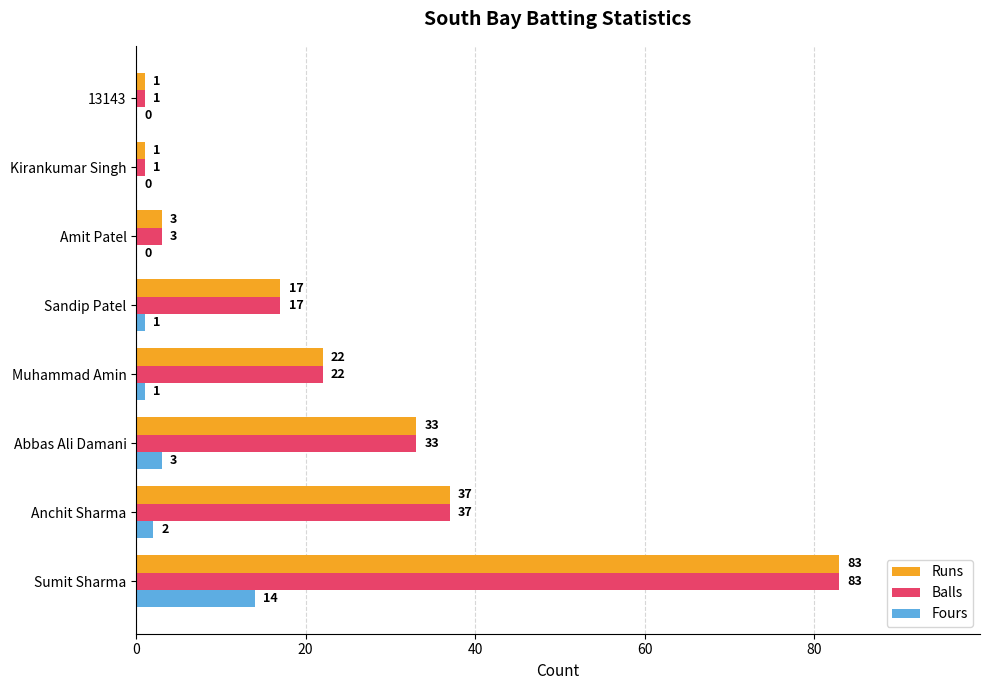

True or false: Runs has a value of 1 at Kirankumar Singh.

True